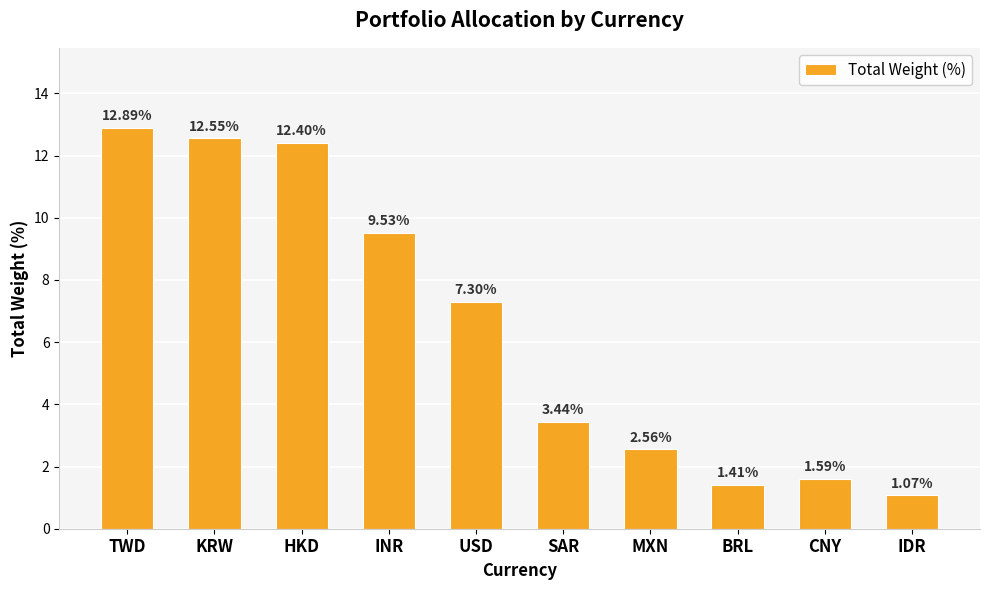

How many values exceed 7?

5